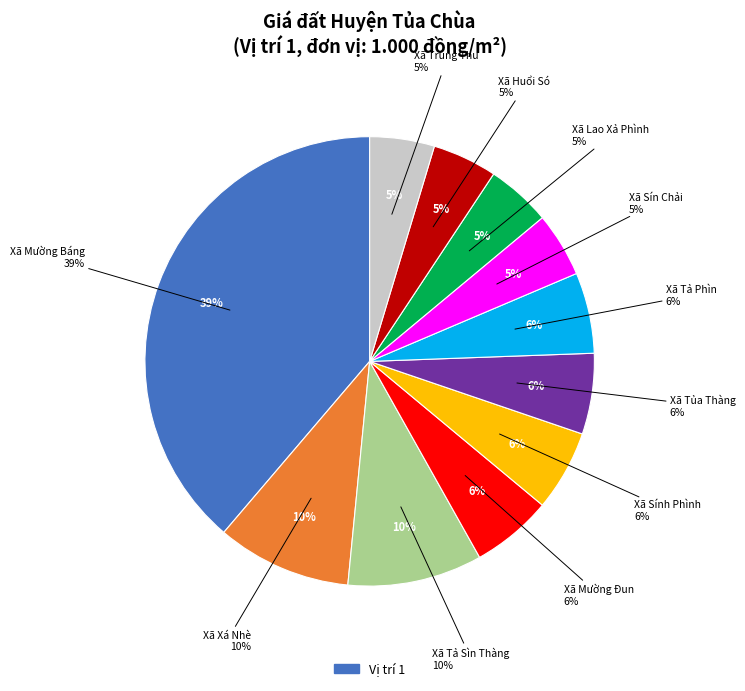

Which slice is the smallest?

Xã Sín Chải